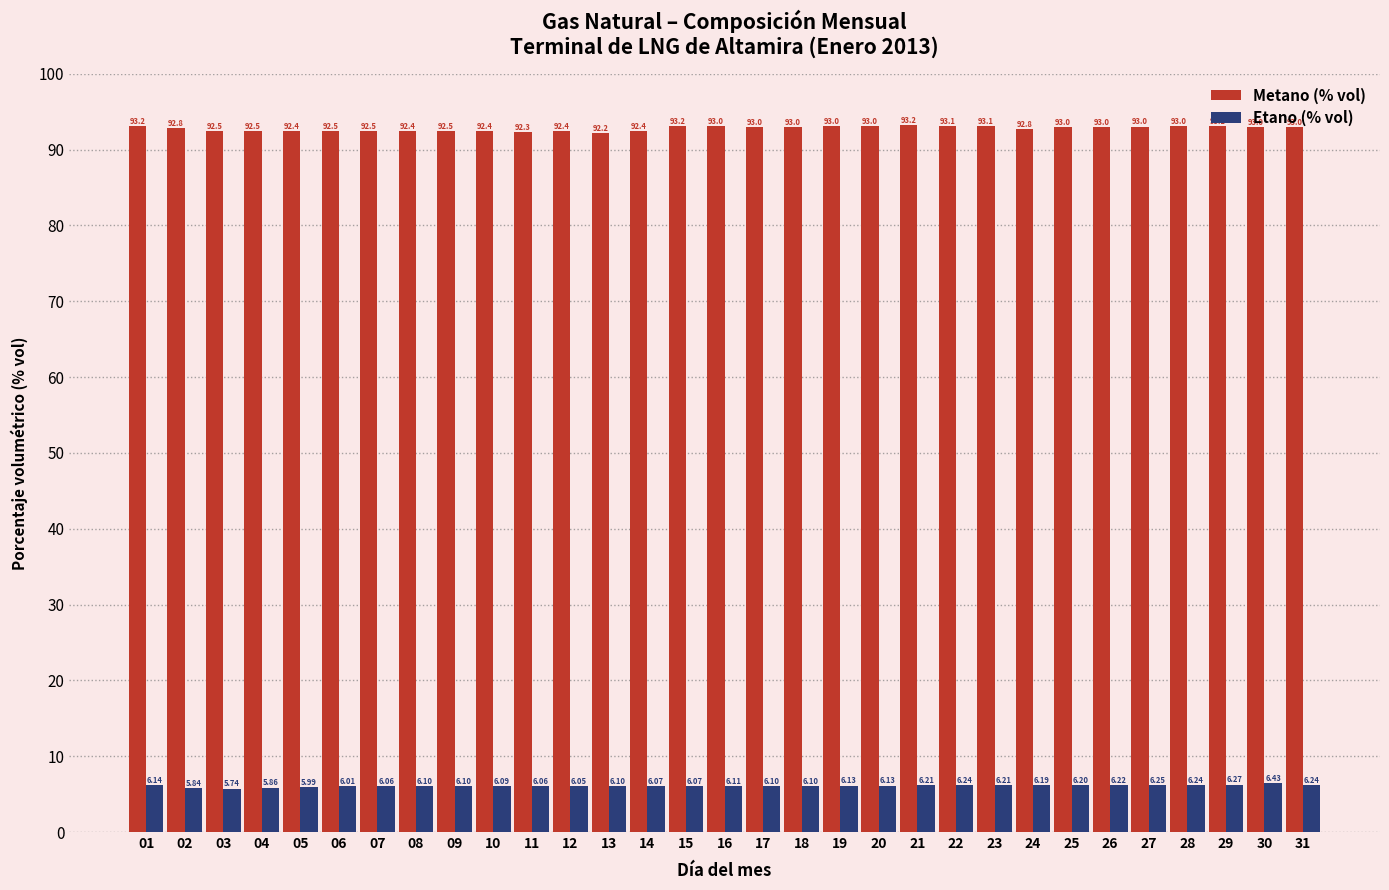

What is the sum of all Metano (% vol) values?

2876.3